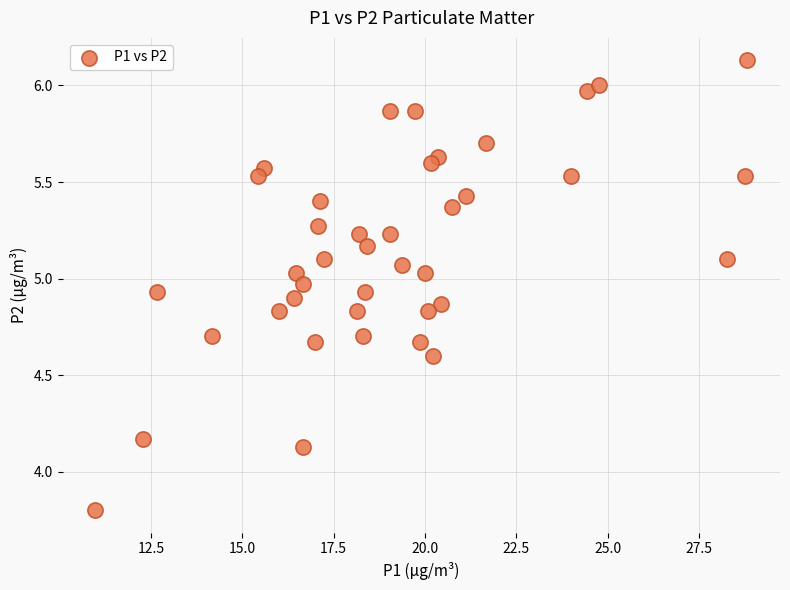

What is the range of Y values (max minus min)?

2.3